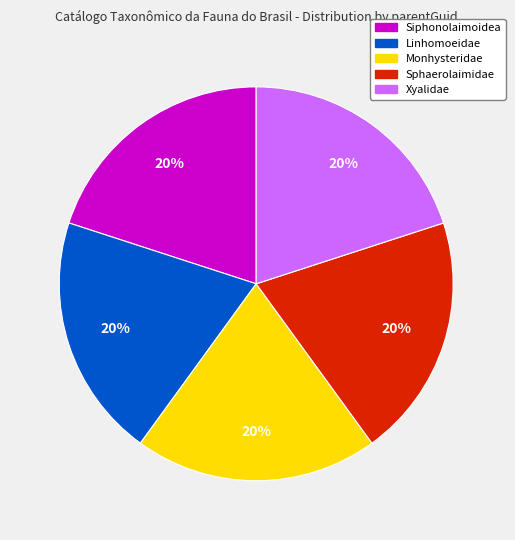

How many segments does this pie chart have?

5